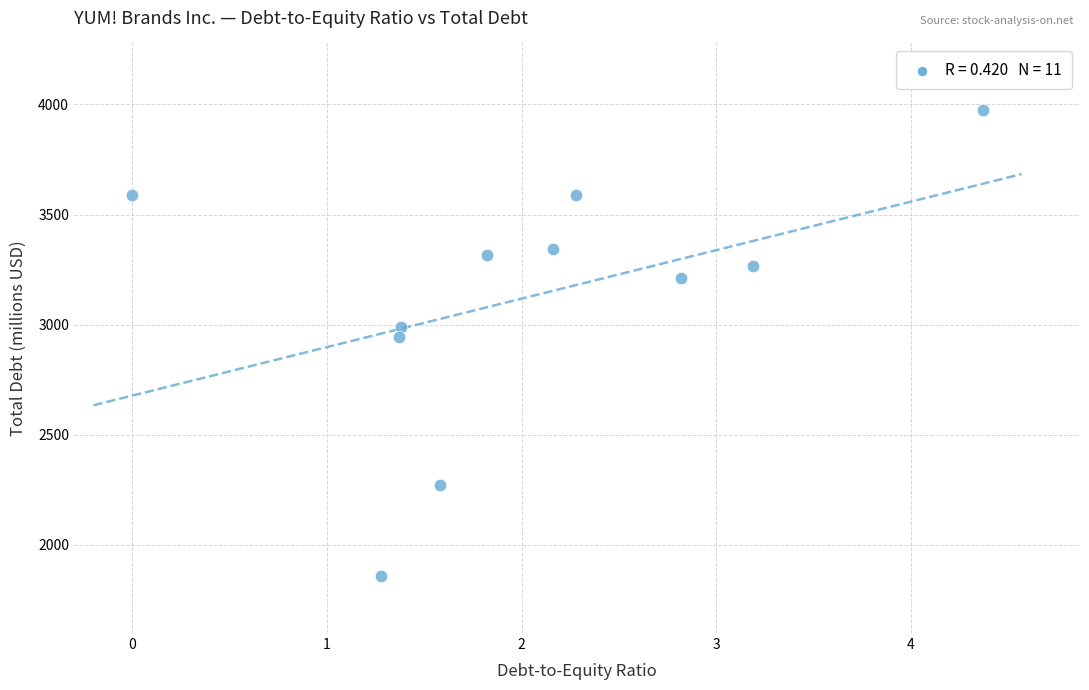

What is the average Y value?

3123